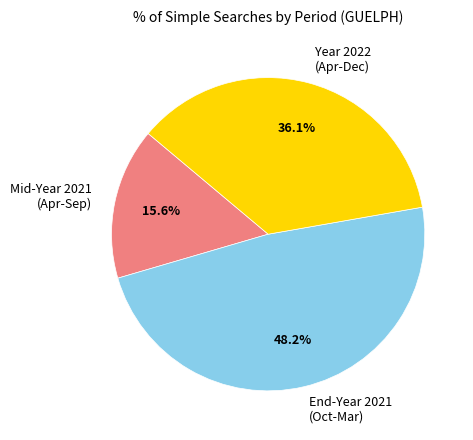

Which slice is the smallest?

Mid-Year 2021 (Apr-Sep)